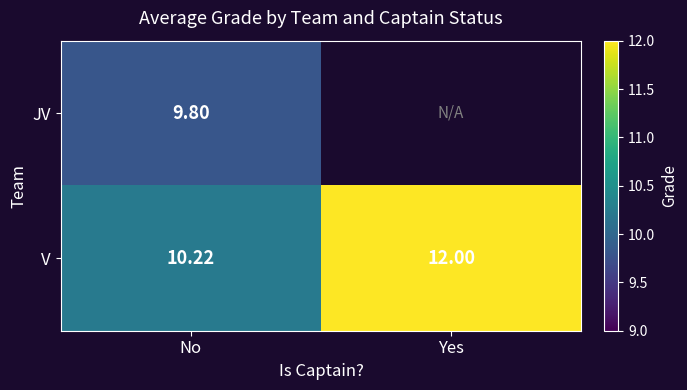

Which label corresponds to the smallest value in the chart?

No